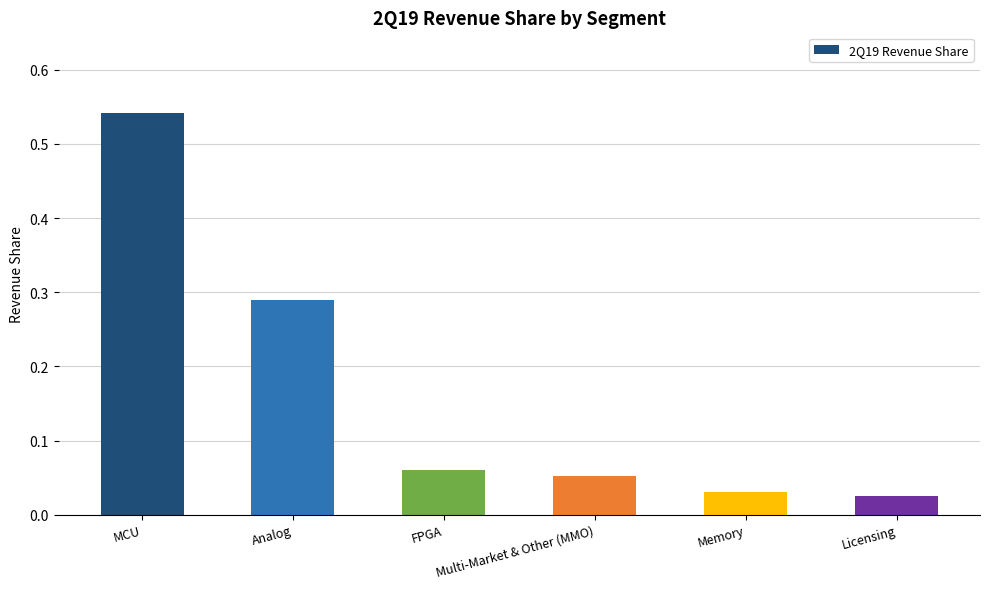

What position from the left is Analog?

2